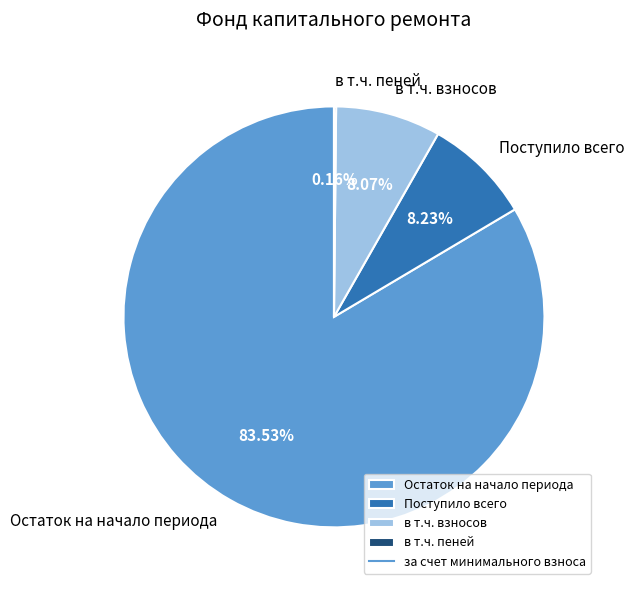

Which slice is the largest?

Остаток на начало периода